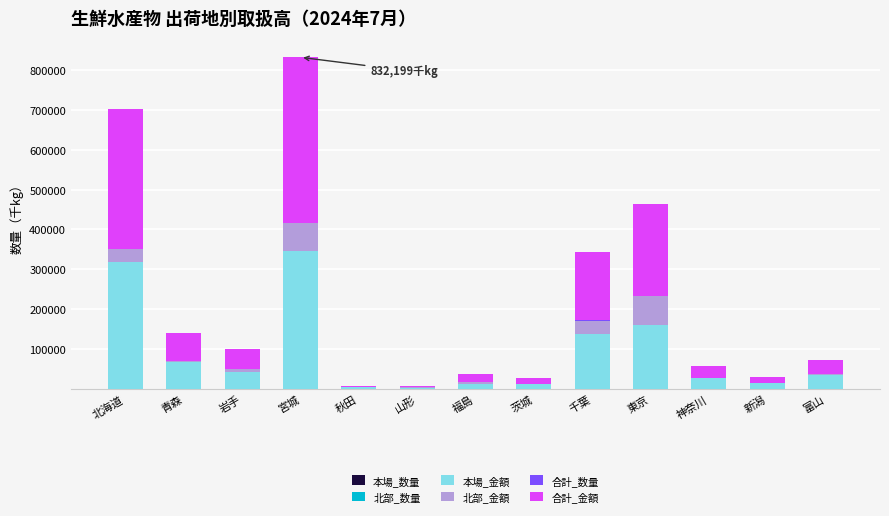

At which category is the sum across all series the highest?

宮城